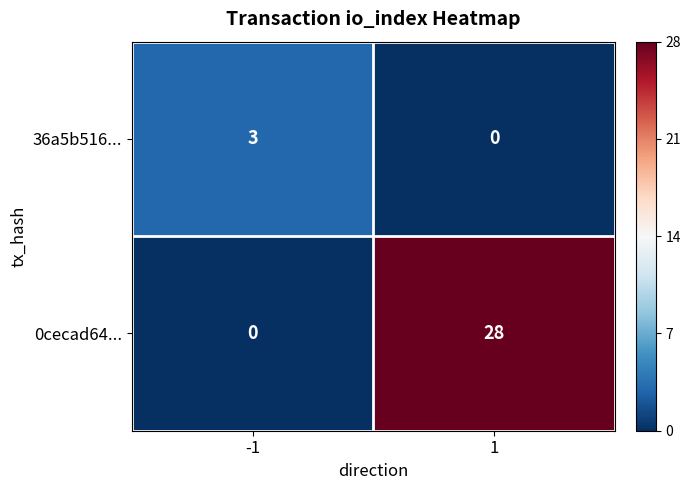

At how many categories does at least one series exceed 17?

1